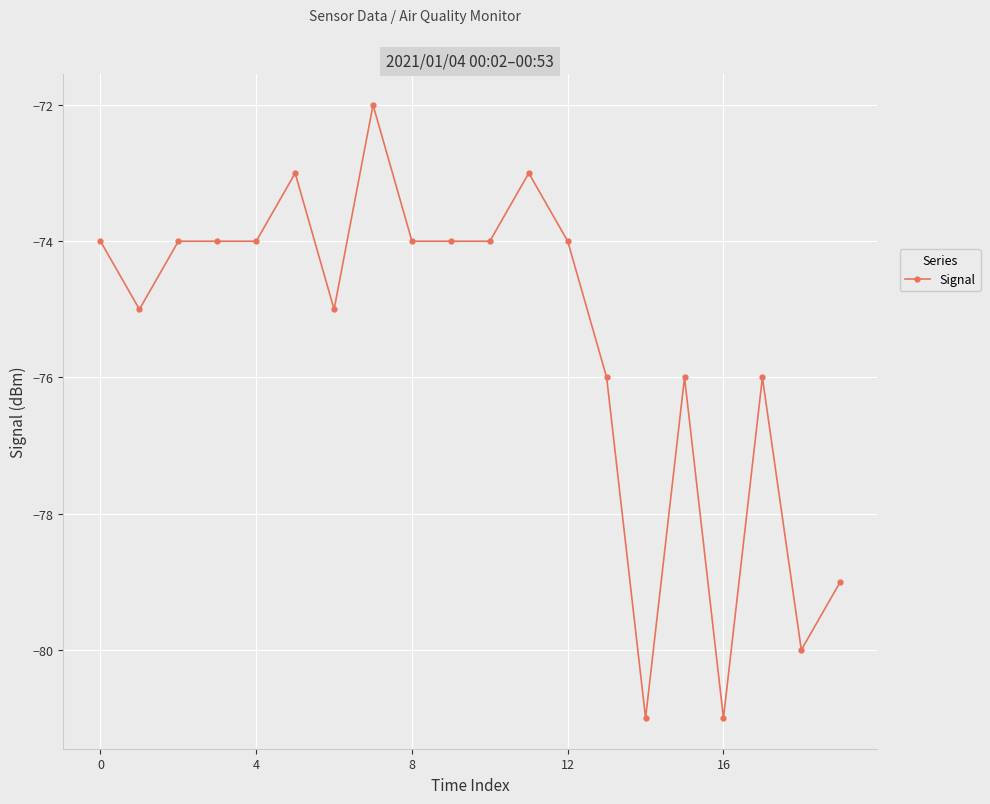

True or false: there are more than 2 points higher than both neighbors.

True